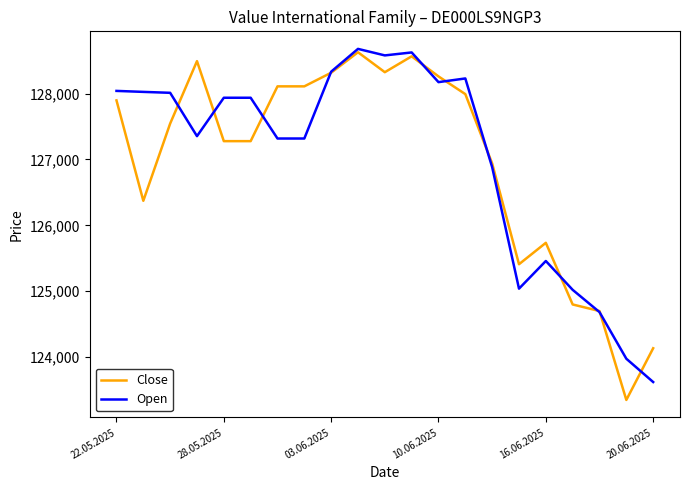

What is the minimum value shown in the chart?

123348